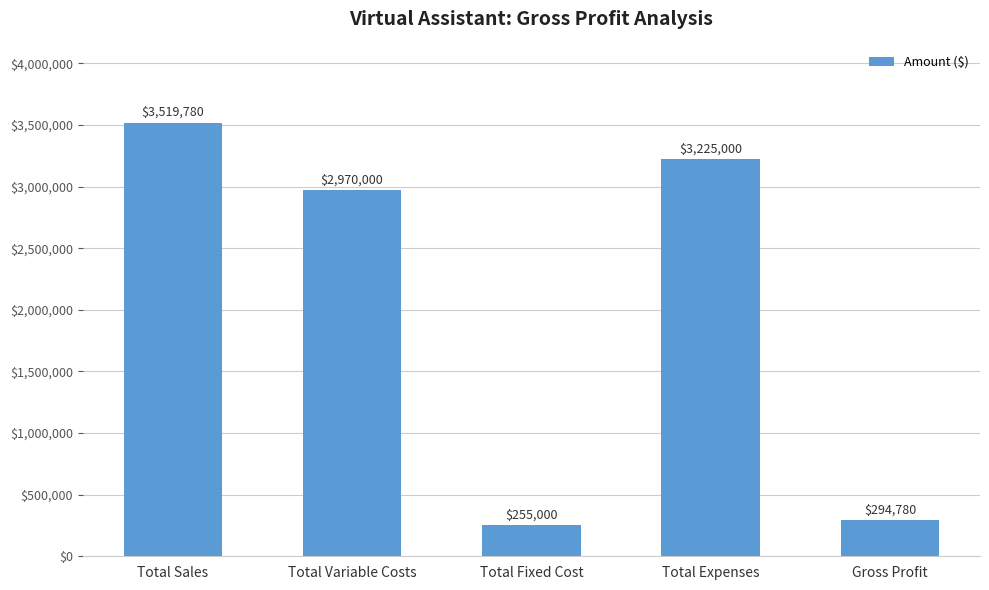

What is the label of the 5th bar from the right?

Total Sales